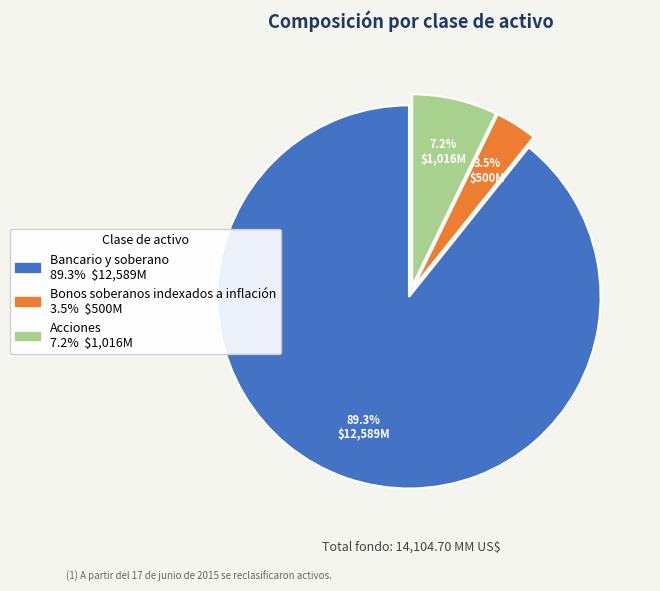

What is the smallest slice in the pie chart?

Bonos soberanos indexados a inflación